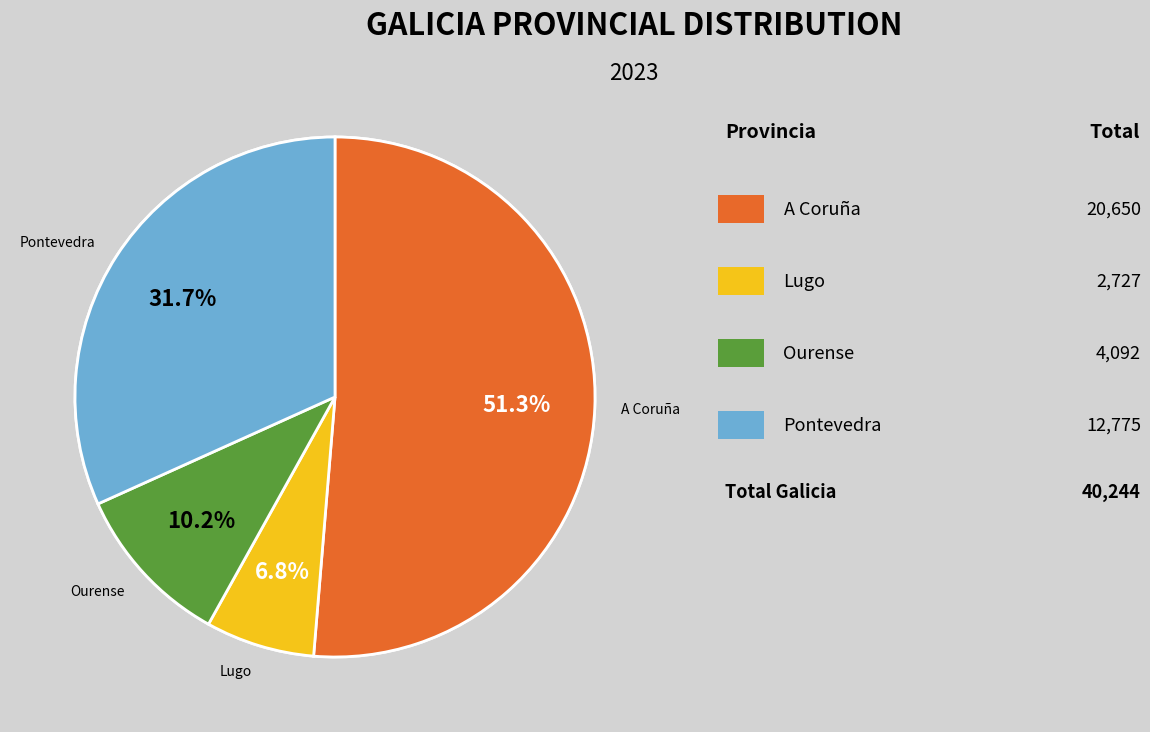

To the nearest percent, what is the difference between the largest and smallest slice percentages?

45%